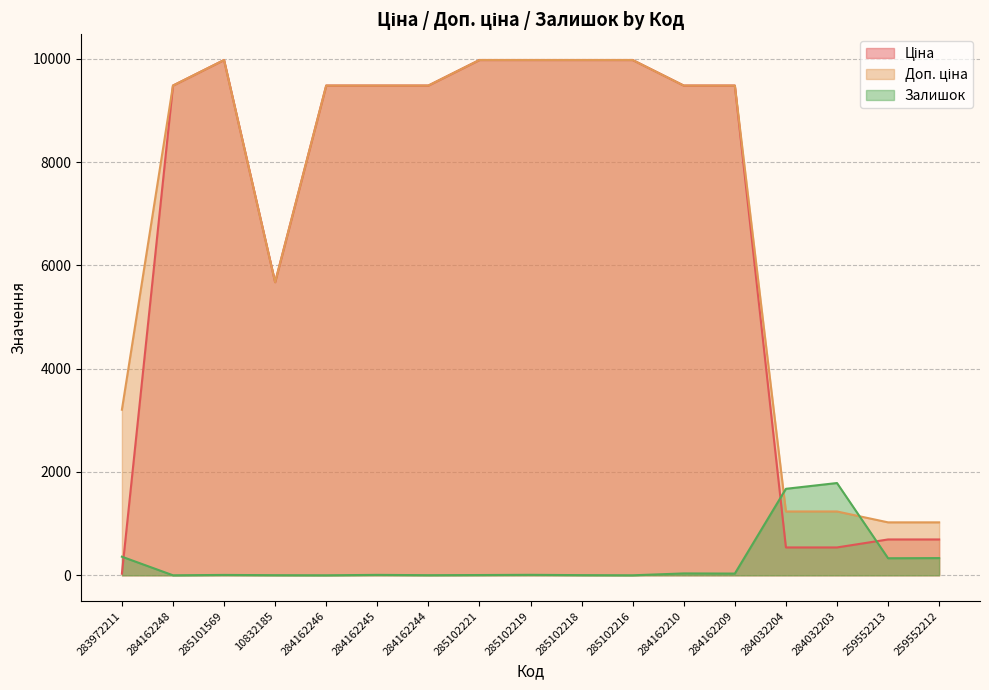

After their last crossing, which series has the higher values: Залишок or Доп. ціна?

Доп. ціна